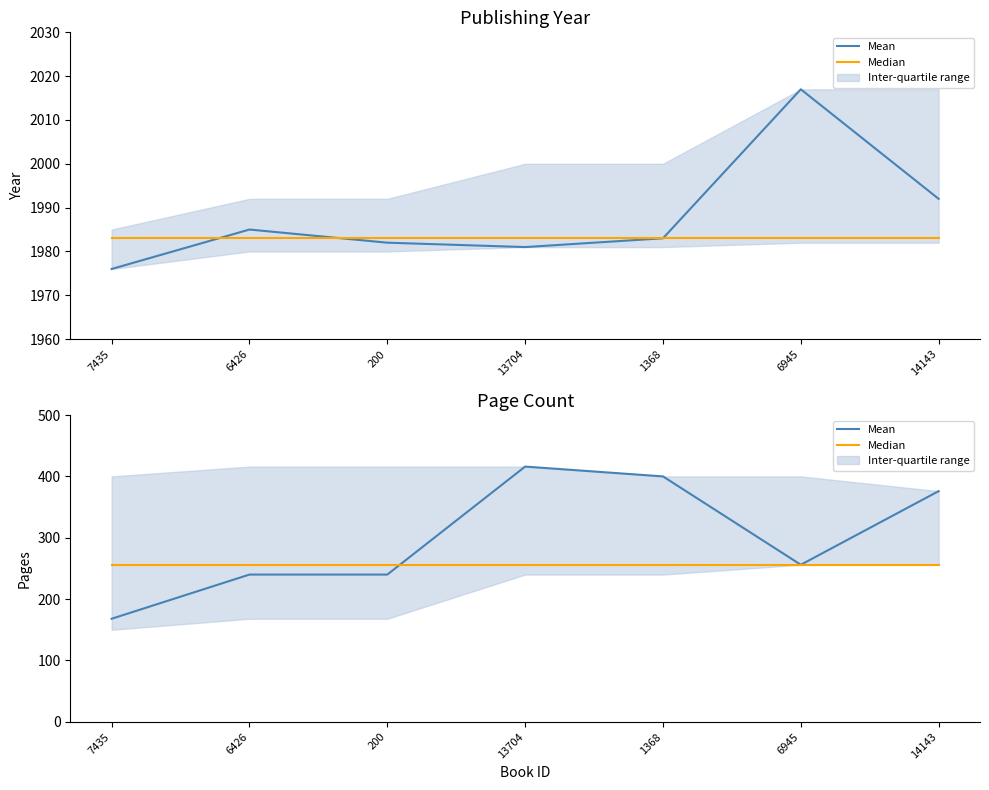

Which series ends up on top after the final intersection of Median and Mean?

Mean